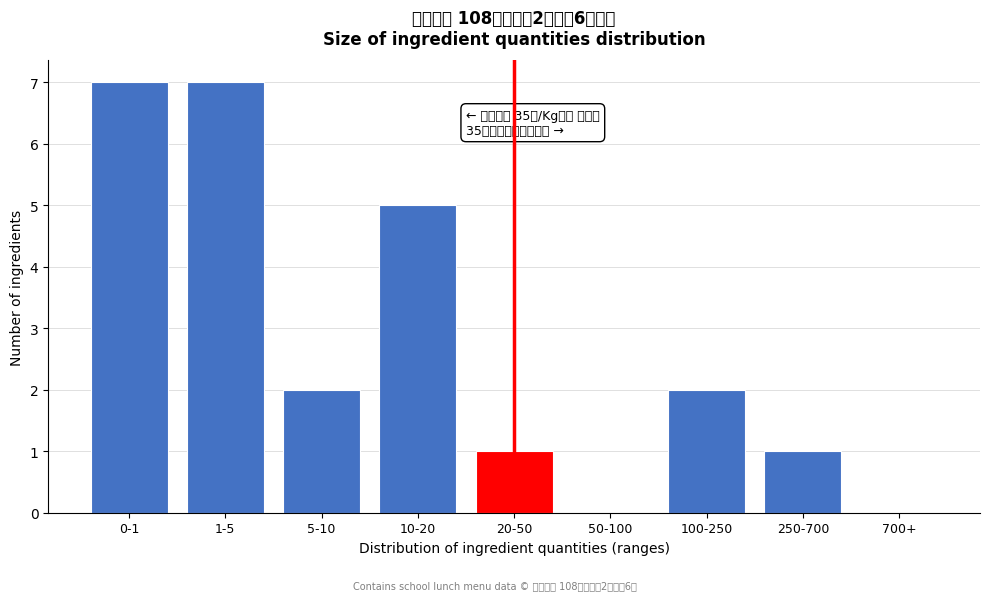

Reading left to right, transcribe all the data shown in this chart.

0-1=7	1-5=7	5-10=2	10-20=5	20-50=1	50-100=0	100-250=2	250-700=1	700+=0